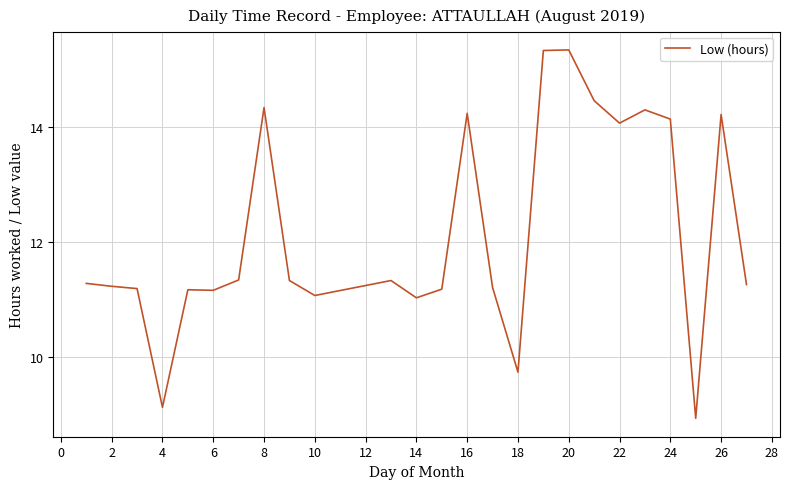

What is the greatest value displayed?

15.3